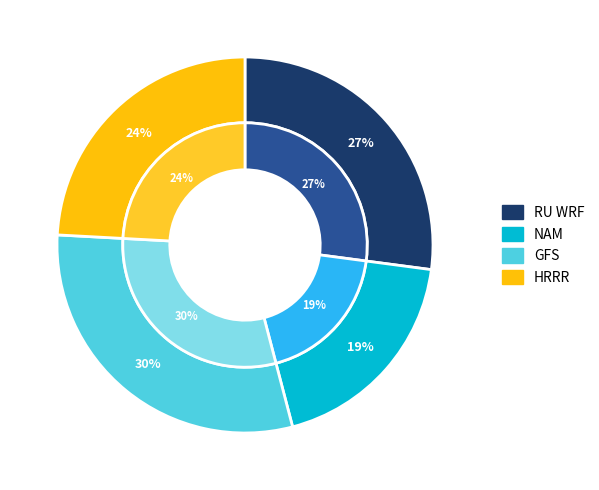

Rank the categories by value from lowest to highest.

NAM, HRRR, RU WRF, GFS